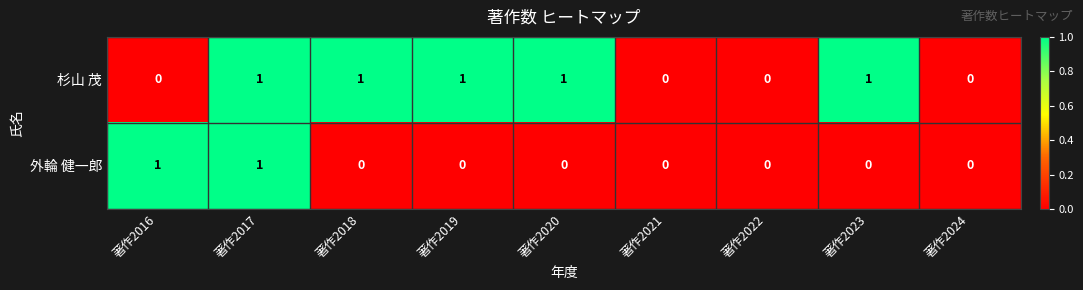

How many data points does each series have?

9